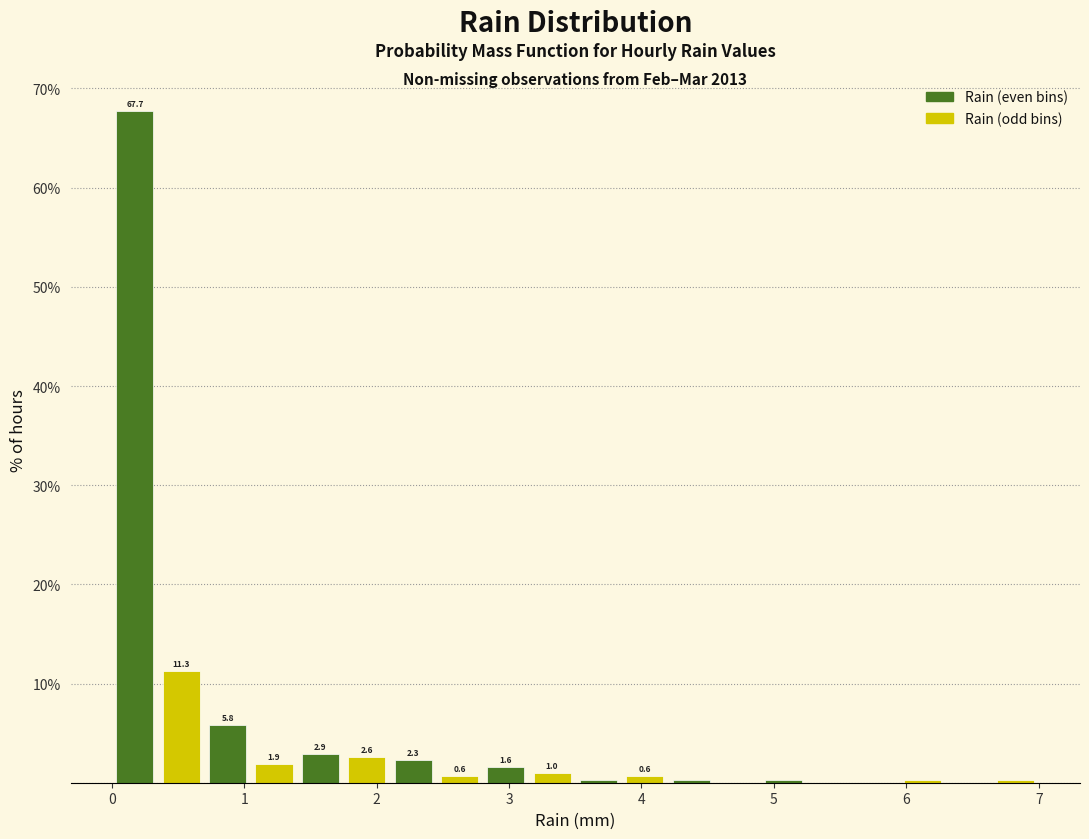

Read against the x-axis, roughly where is the centre of the tallest bar?

0.2